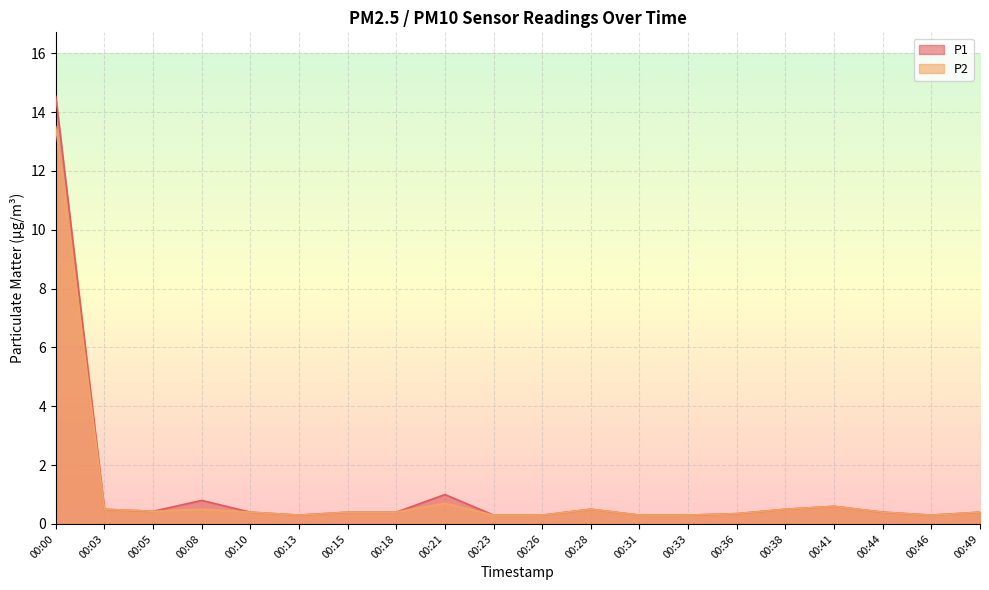

What is the difference between the maximum and minimum values in the P1 series?

14.2